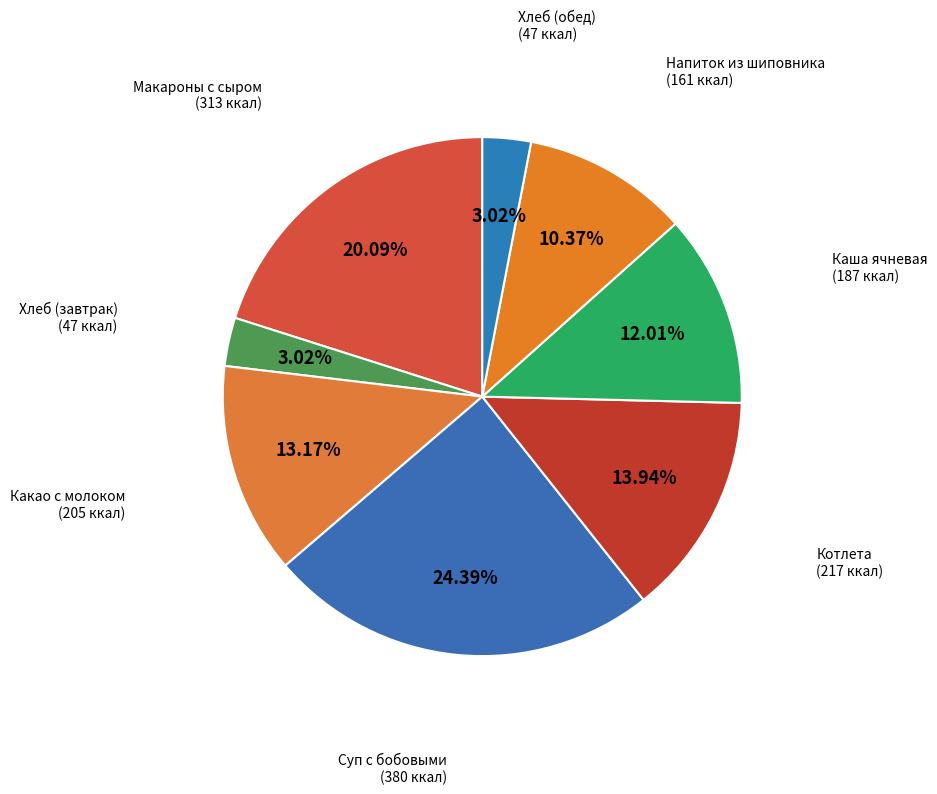

How many segments does this pie chart have?

8